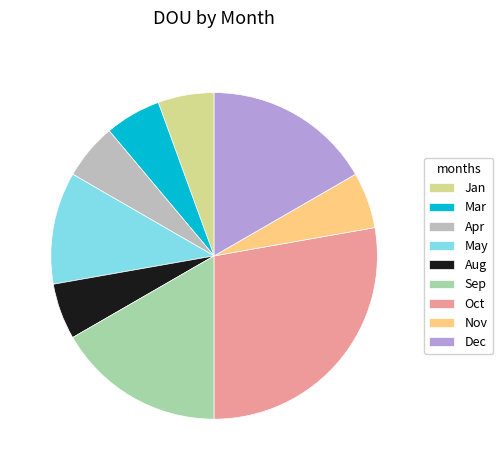

How many slices are in this pie chart?

9